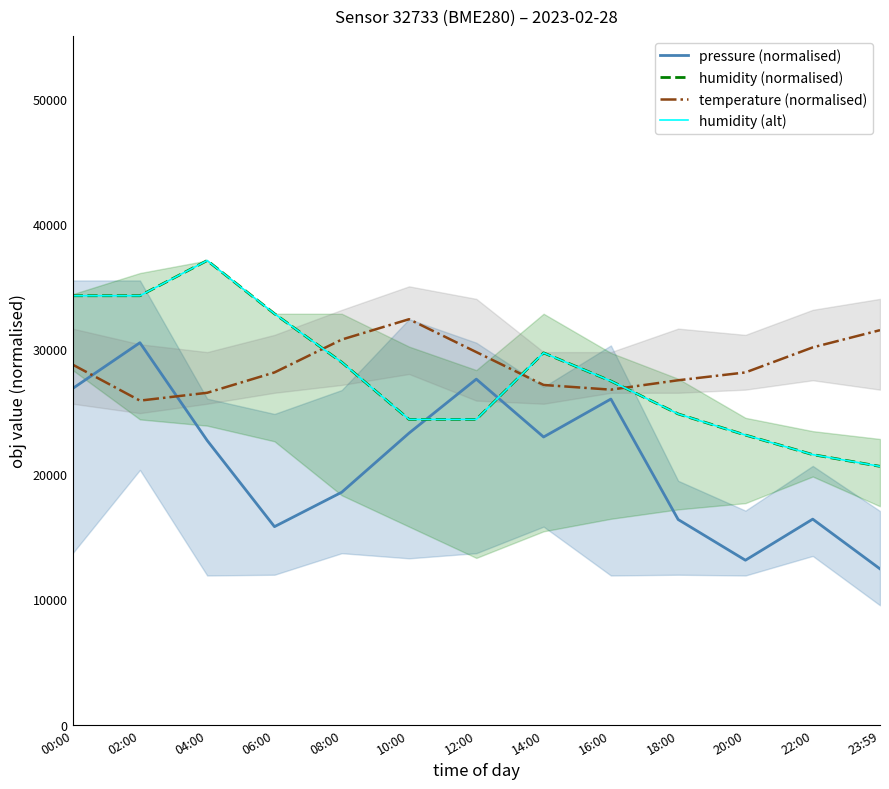

Is this an area chart (filled region under the line)?

No